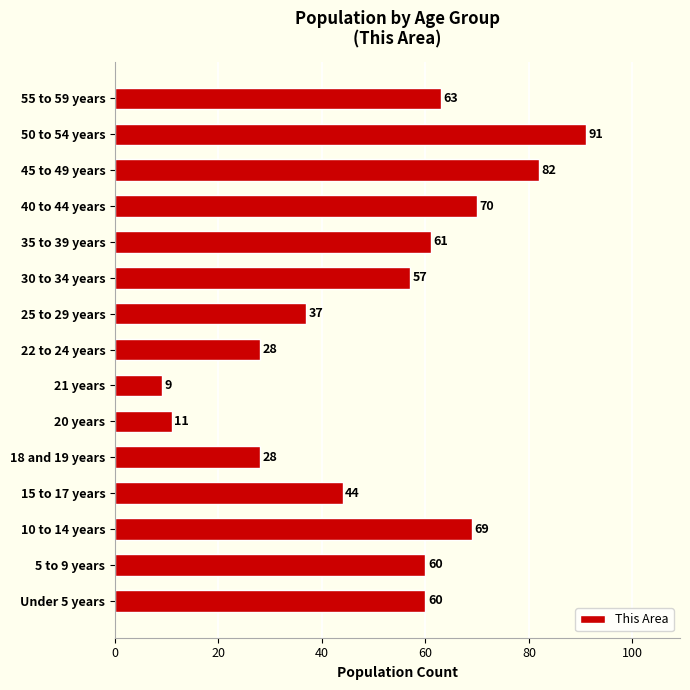

How many values are below 60?

7